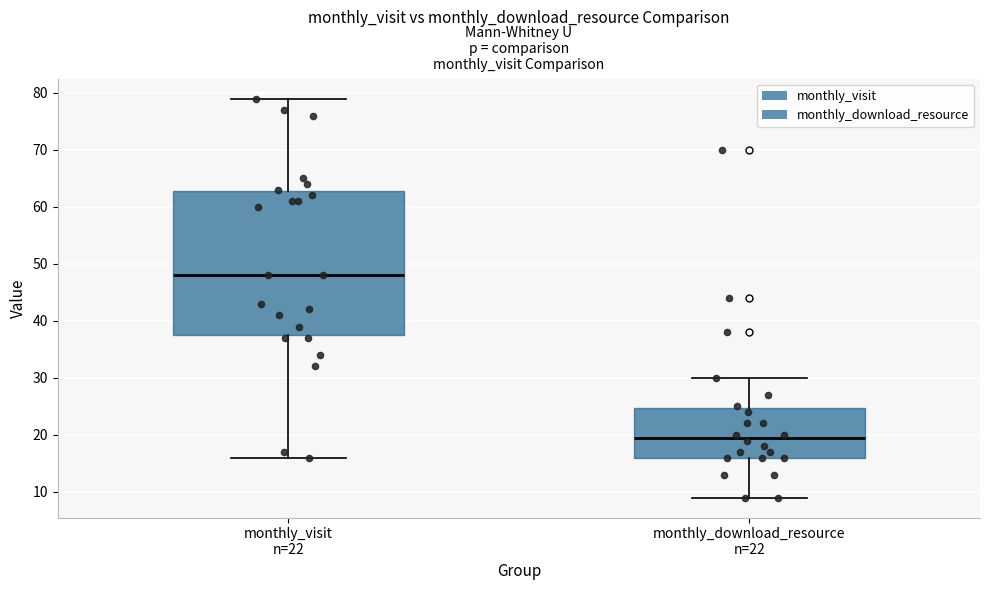

Which box's median line is the lowest?

monthly_download_resource n=22